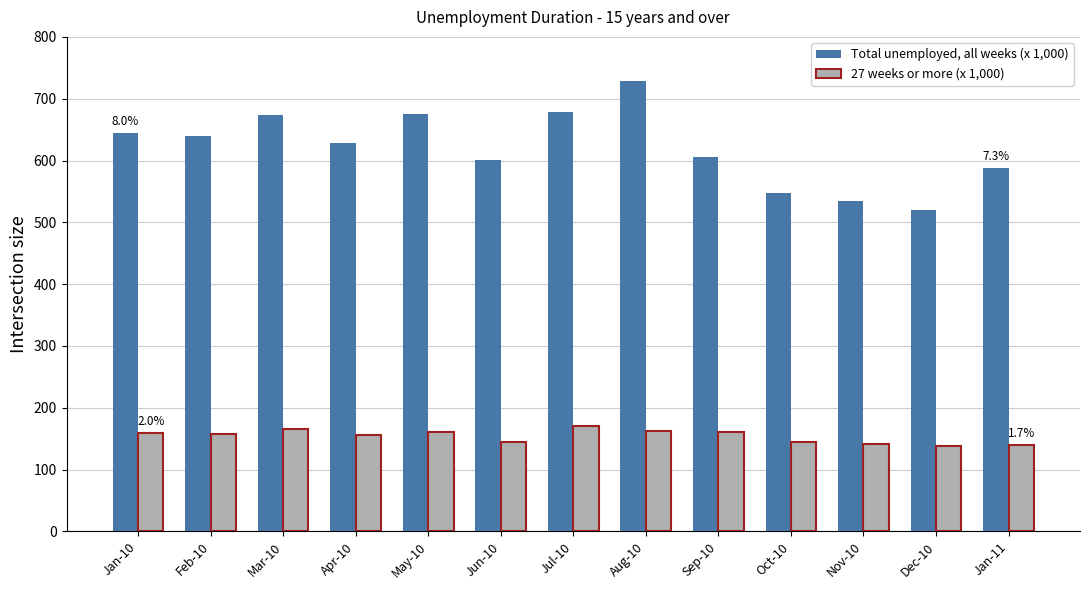

What is the average value of the Total unemployed, all weeks (x 1,000) series?

620.3